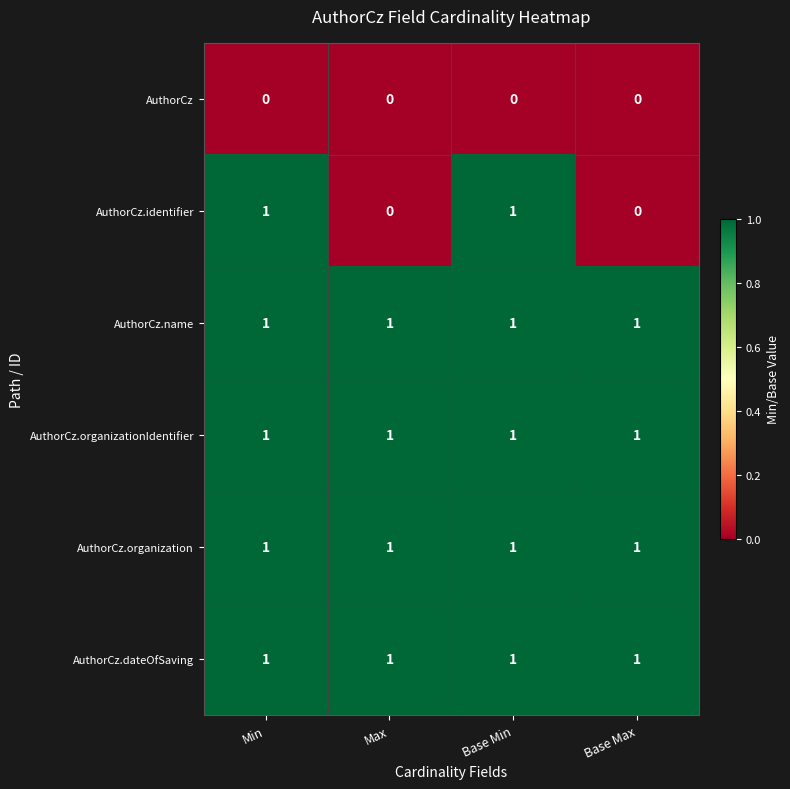

What is the total value across all series at Max?

4